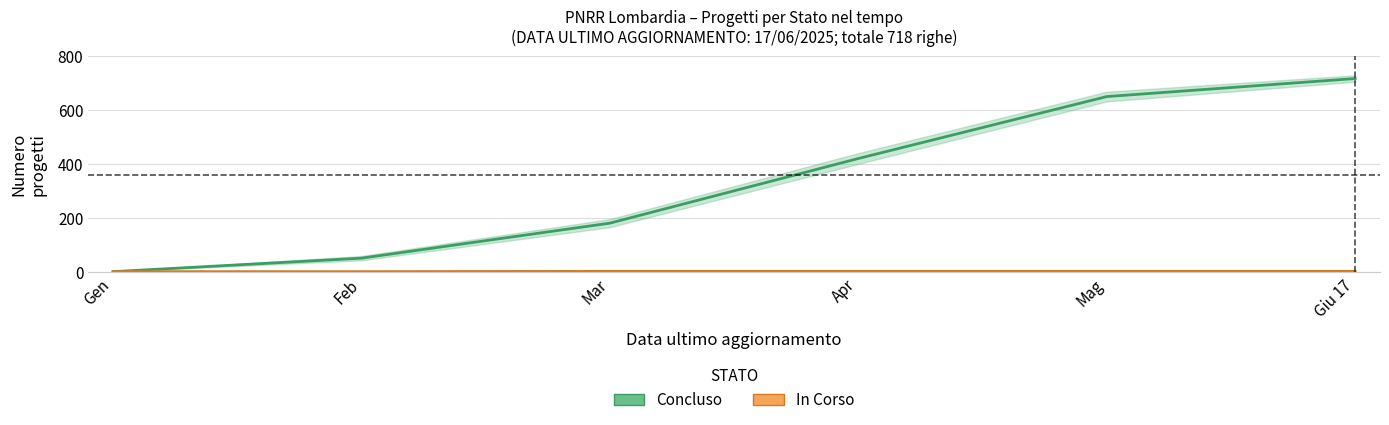

Is it true that In Corso equals 1 at Feb?

False